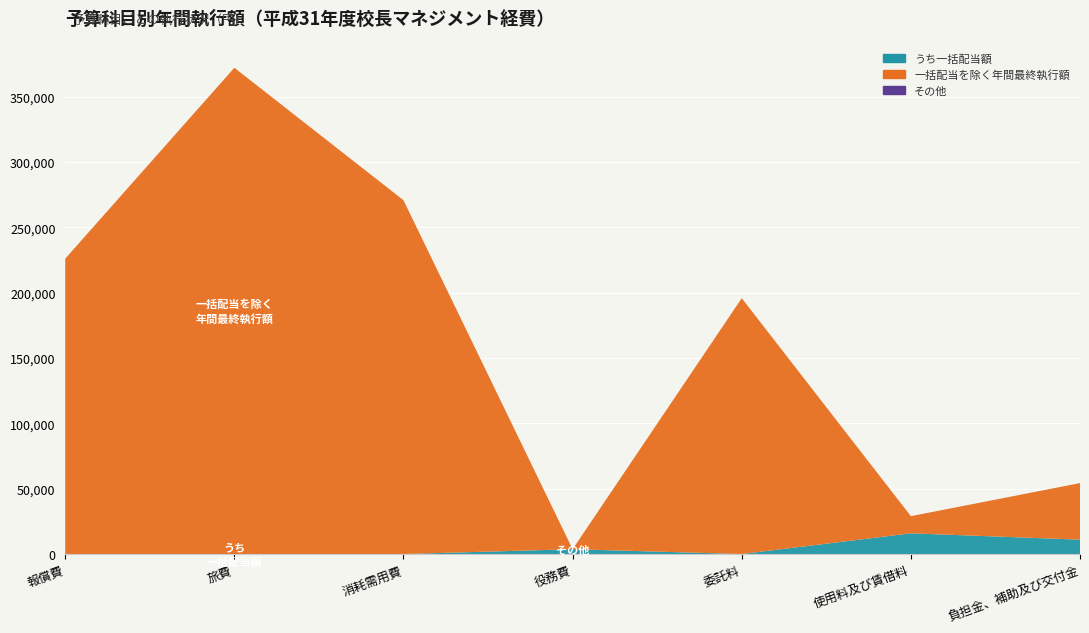

Reading left to right, transcribe all the data shown in this chart.

年間最終執行額: 報償費=226000.0	旅費=372101.0	消耗需用費=270749.2	役務費=3690.0	委託料=195780.0	使用料及び賃借料=28980.0	負担金、補助及び交付金=54280.0
うち一括配当額: 報償費=0.0	旅費=0.0	消耗需用費=0.0	役務費=3690.0	委託料=0.0	使用料及び賃借料=15850.0	負担金、補助及び交付金=11000.0
一括配当を除く年間最終執行額: 報償費=226000.0	旅費=372101.0	消耗需用費=270749.2	役務費=0.0	委託料=195780.0	使用料及び賃借料=13130.0	負担金、補助及び交付金=43280.0